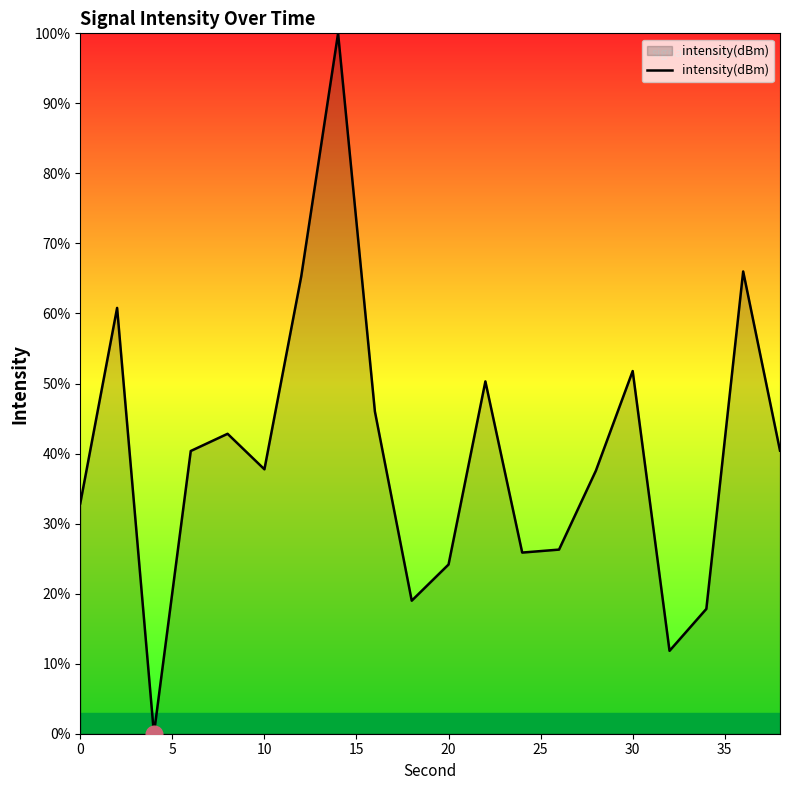

What is the greatest value displayed?

100.0